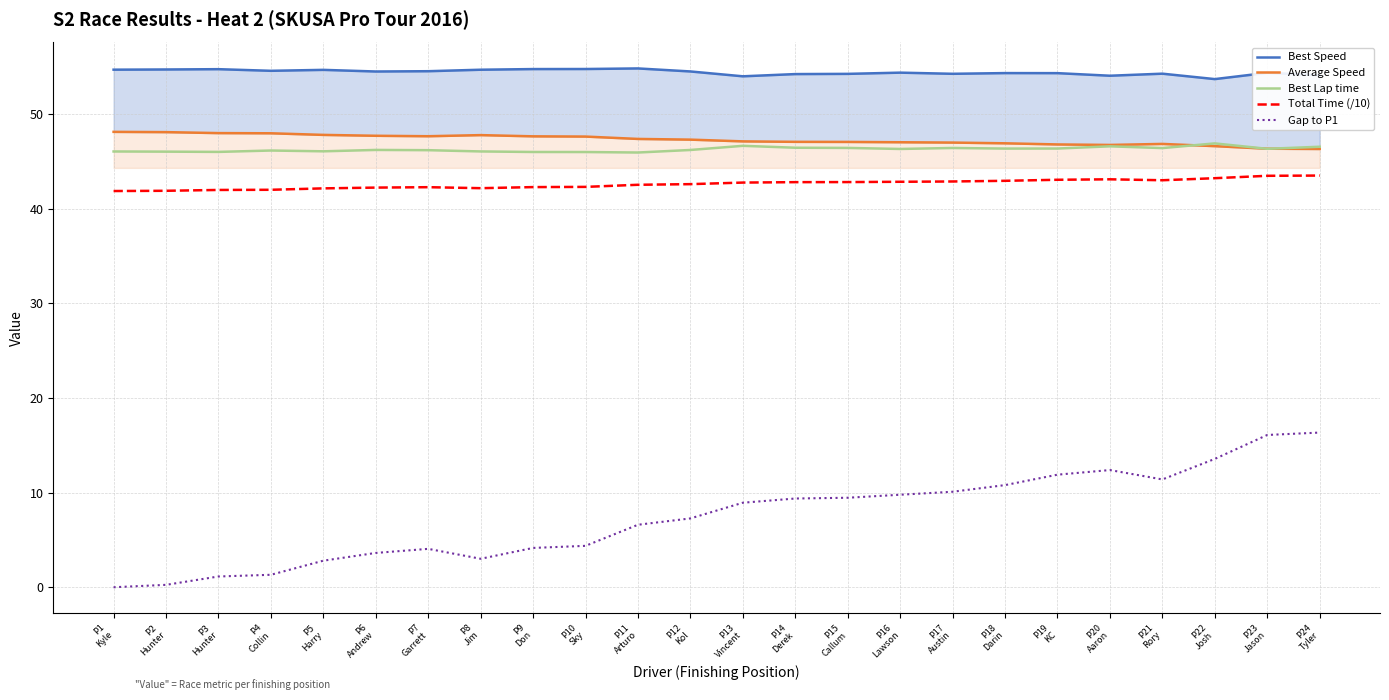

True or false: Average Speed and Total Time (/10) cross at least once.

False